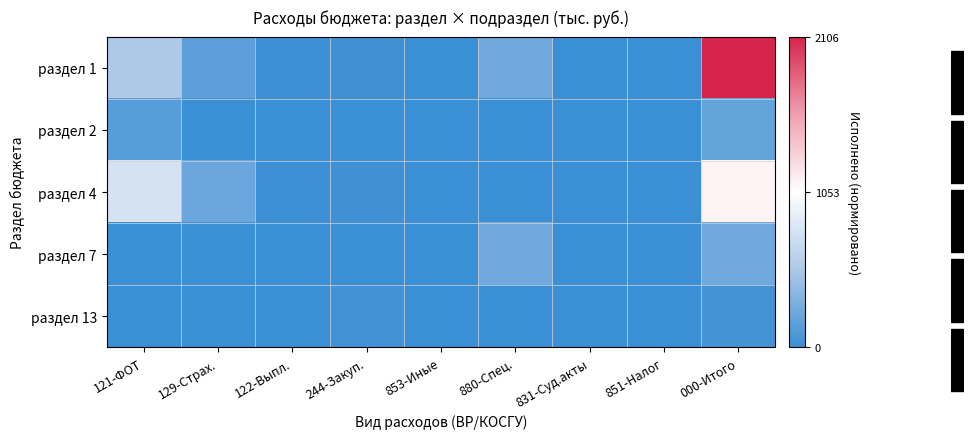

Which label corresponds to the largest value in the chart?

000-Итого